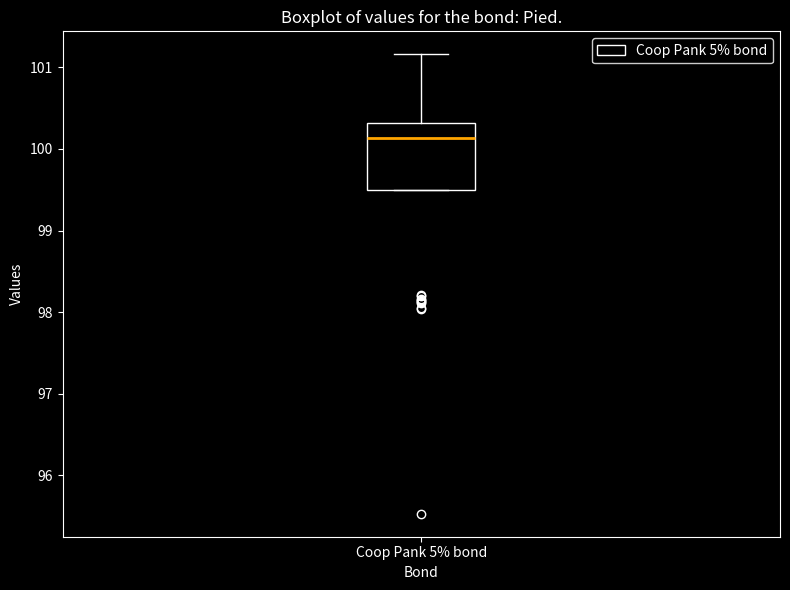

Where is the upper edge of the box for Coop Pank 5% bond on the y-axis? The values are not printed on the chart, so give them approximately, as read against the axis.

100.3